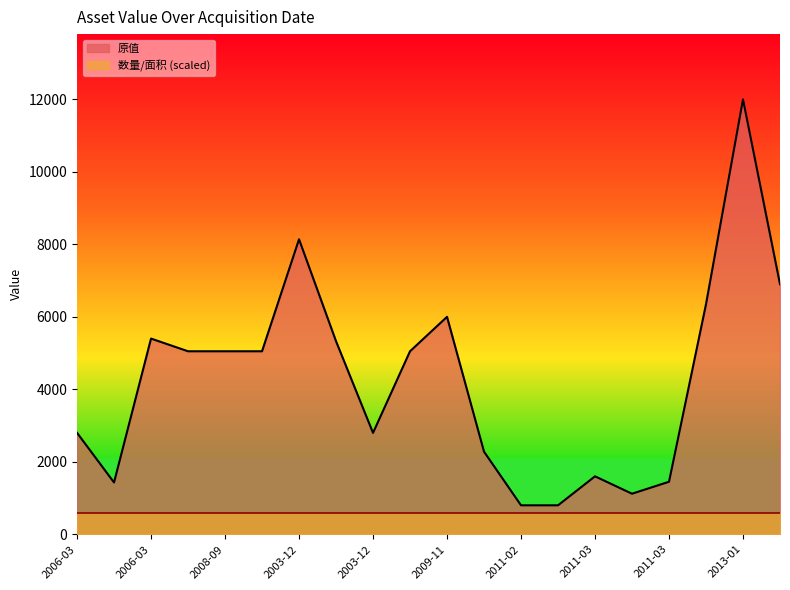

What is the label of the 6th point from the right?

2011-03